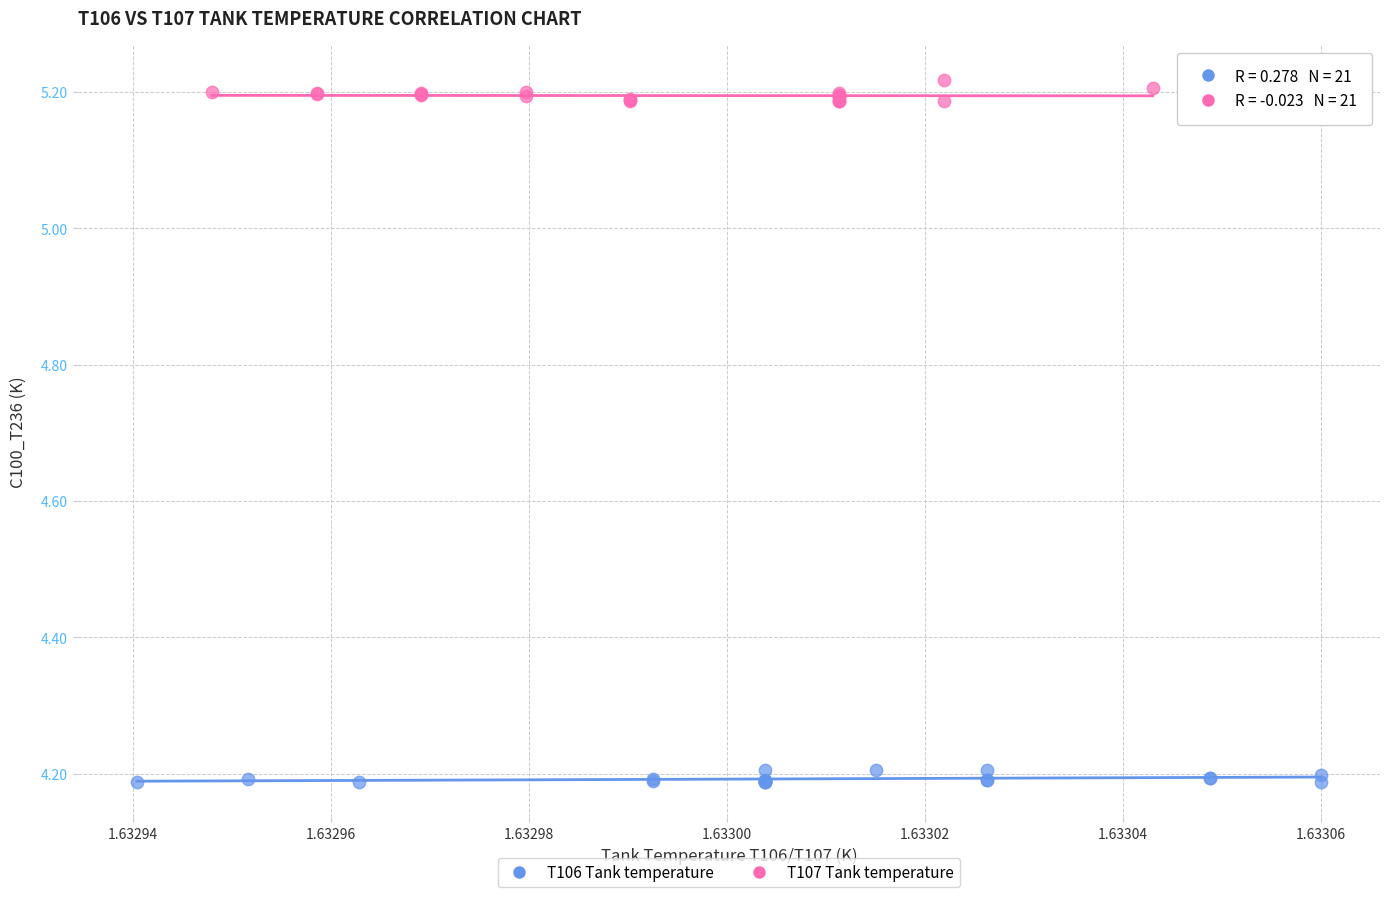

What are all the series names shown in the legend?

T106 Tank temperature, T107 Tank temperature